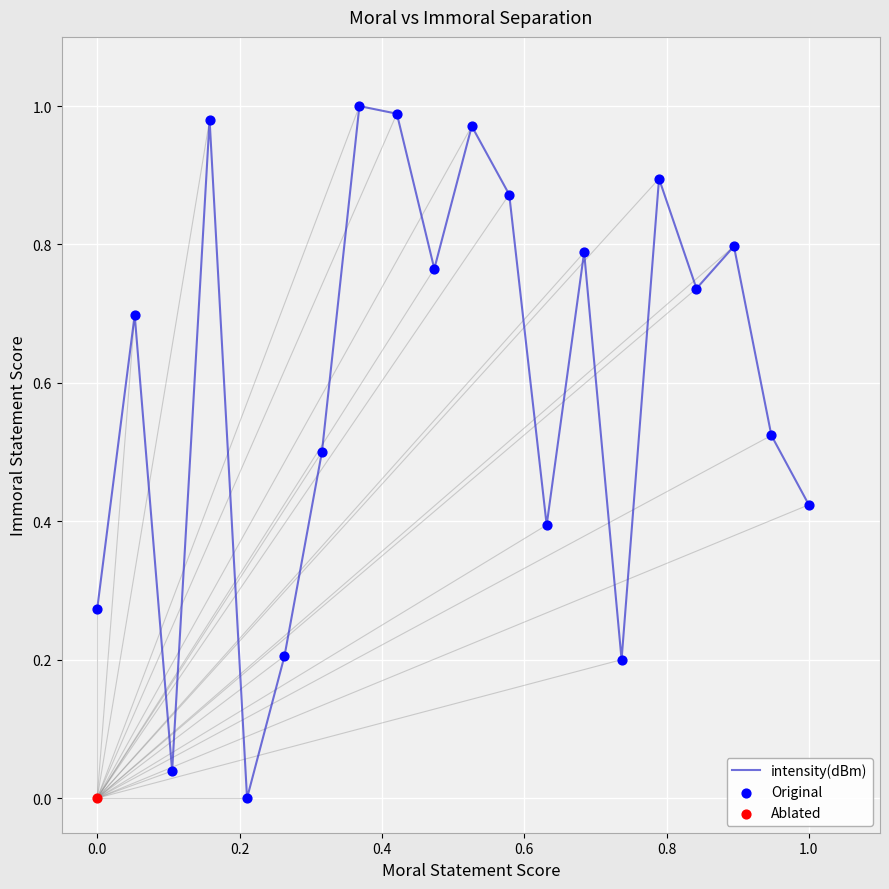

The intensity(dBm) series shows 0.2 at 1.0. True or false?

False